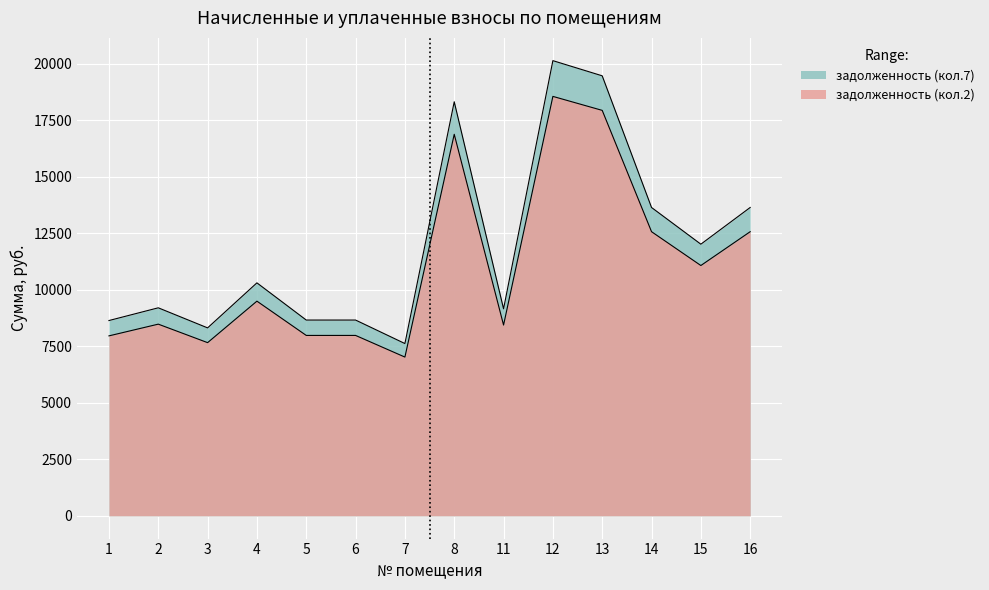

List the labels in order of zadolzhennost value, smallest first.

7, 3, 1, 5, 6, 11, 2, 4, 15, 14, 16, 8, 13, 12